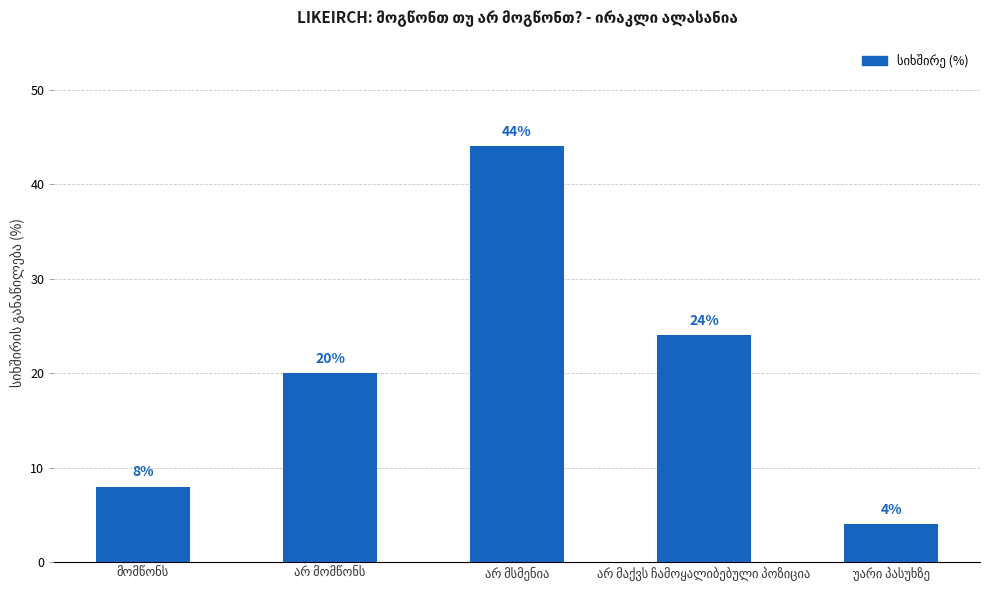

What is the difference between the maximum and minimum values?

40